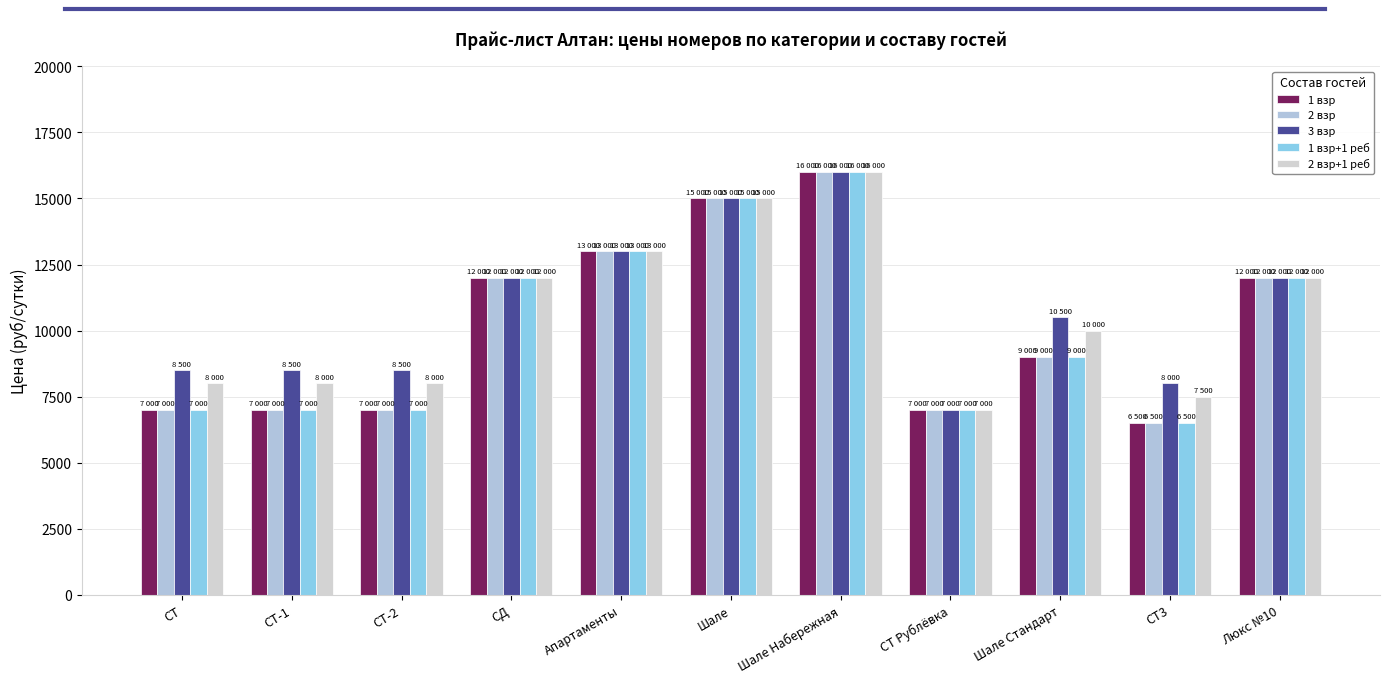

Which category has the highest value across all series?

Шале Набережная